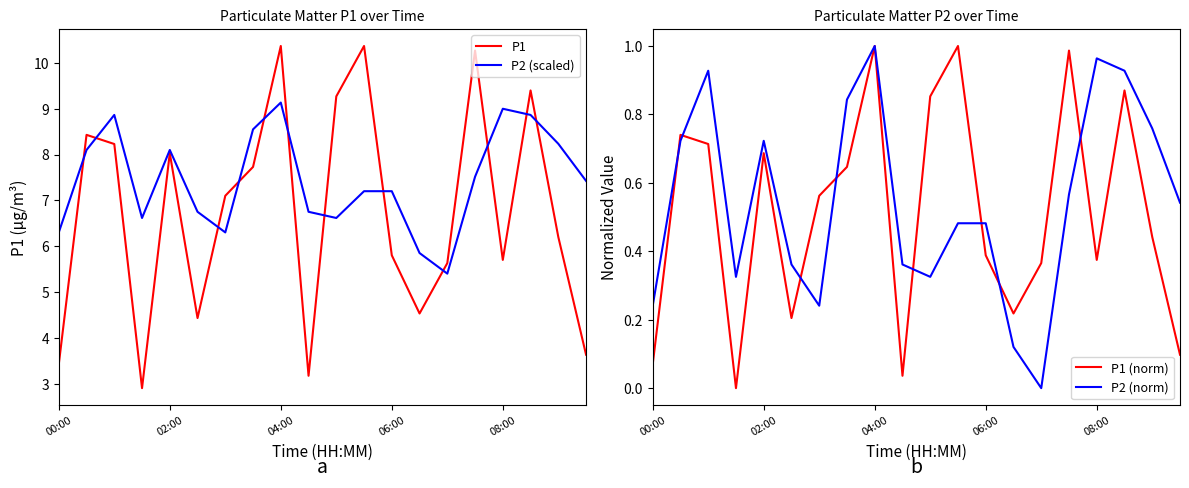

What is the lowest value of the P1 series?

2.9